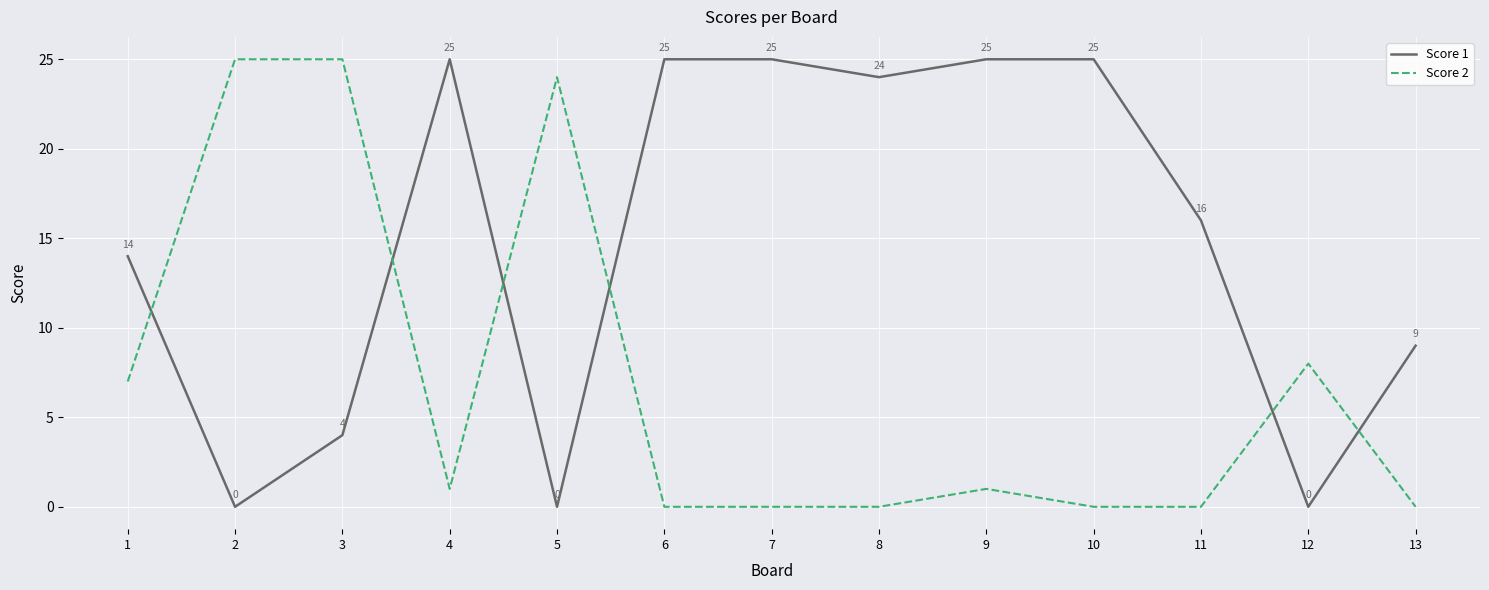

How many categories are shown in the chart?

13